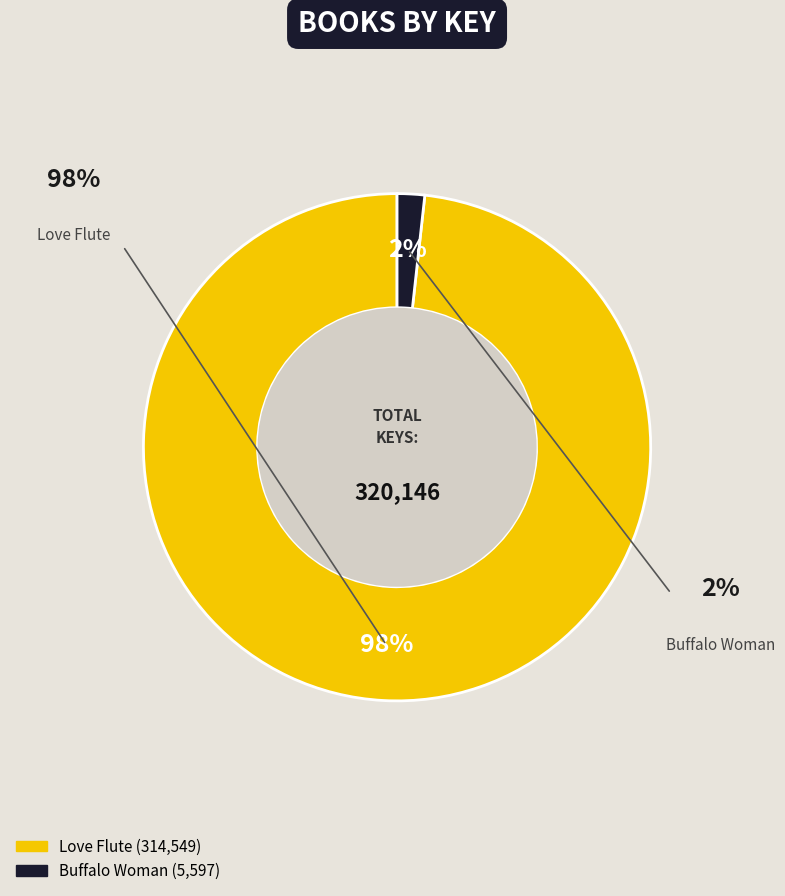

Is it true that Love Flute is 98% of the pie?

True